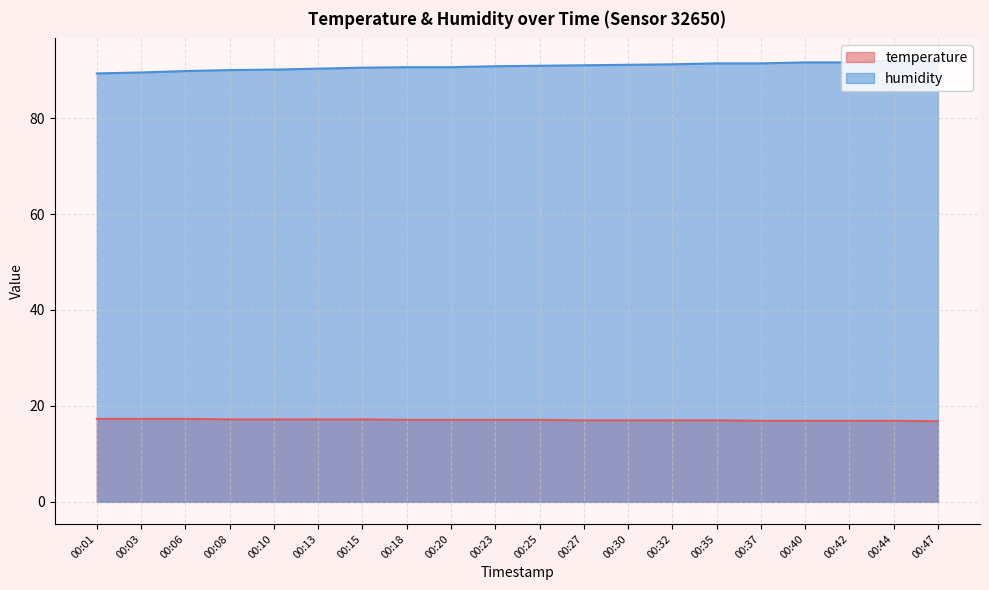

Is the value of humidity at 00:10 greater than the value of temperature at 00:47?

Yes